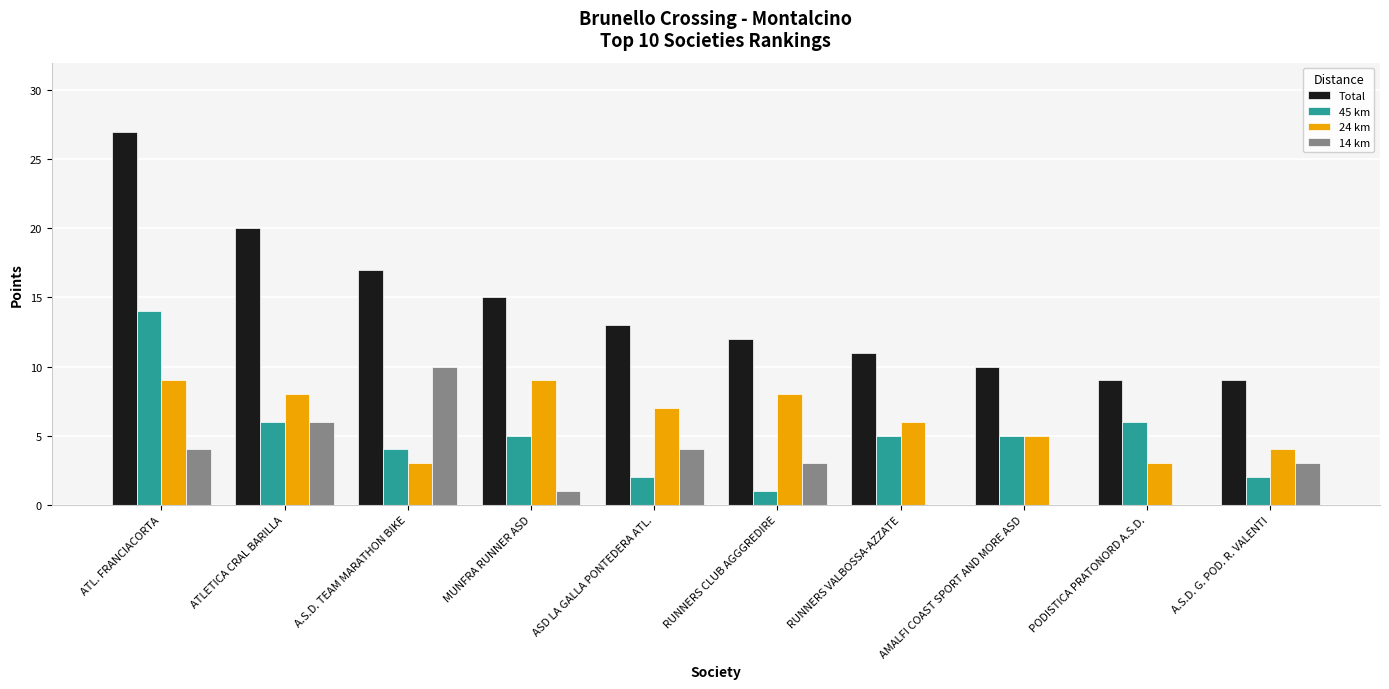

Is it true that 45 km equals 4 at A.S.D. TEAM MARATHON BIKE?

True